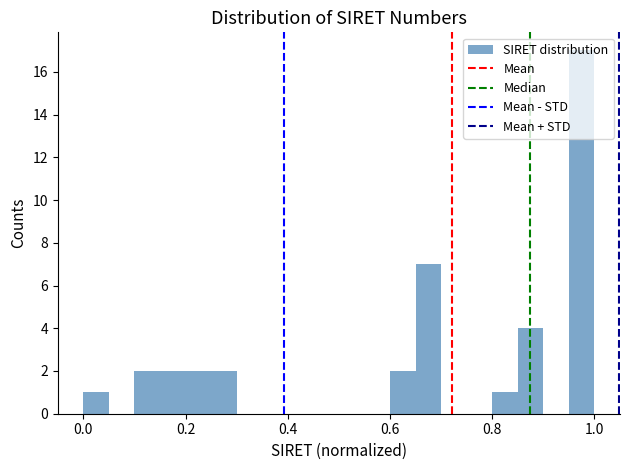

Around what value on the x-axis is the tallest bar? Give the approximate position of its centre, as read against the axis.

0.98